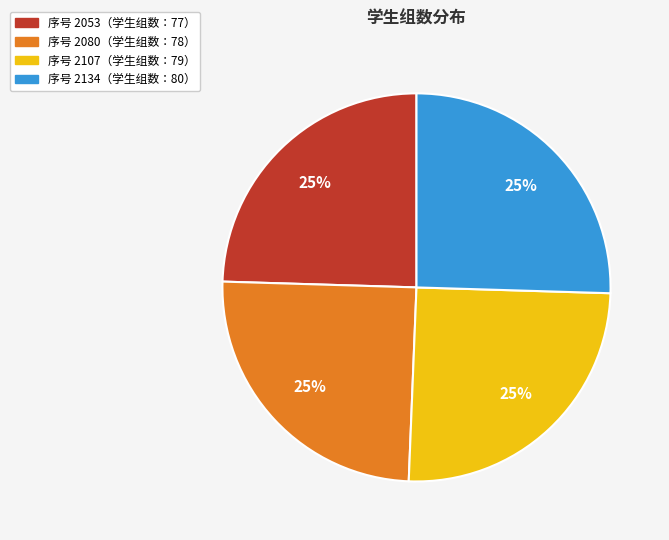

Does any single category account for the majority?

No